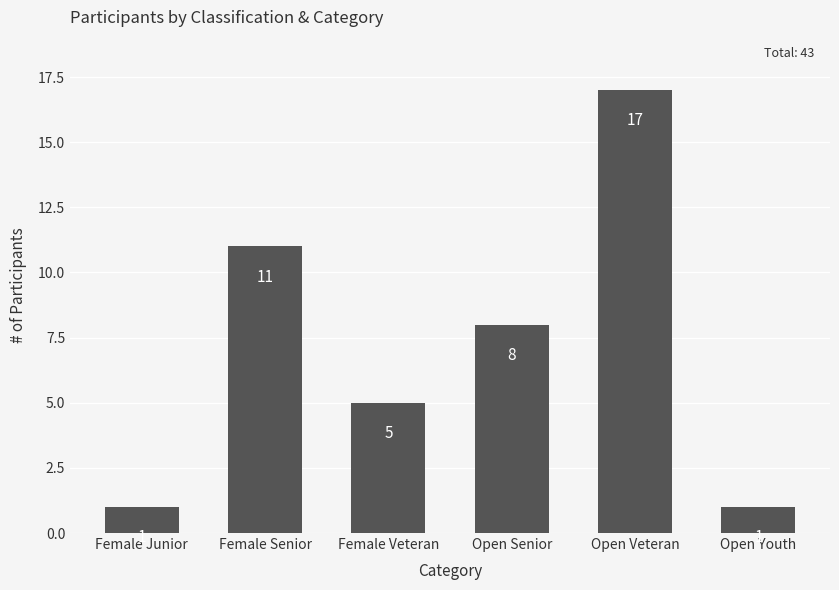

Which label corresponds to the largest value in the chart?

Open Veteran